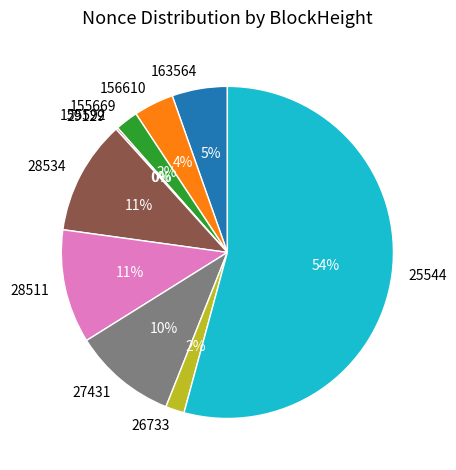

Does 156610 account for over 50% of the chart?

No